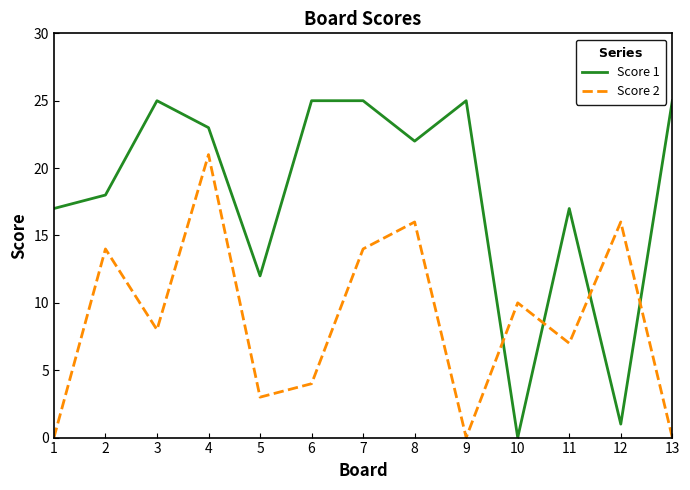

What is the sum of all Score 1 values?

235